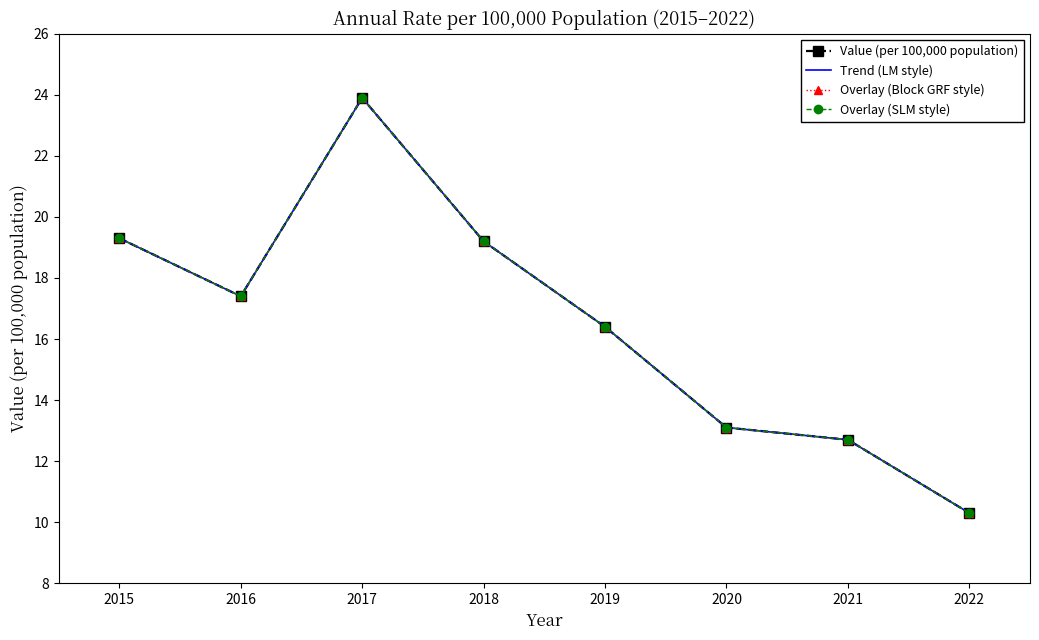

The value of Value (per 100,000 population) at 2017 is 11.3. True or false?

False